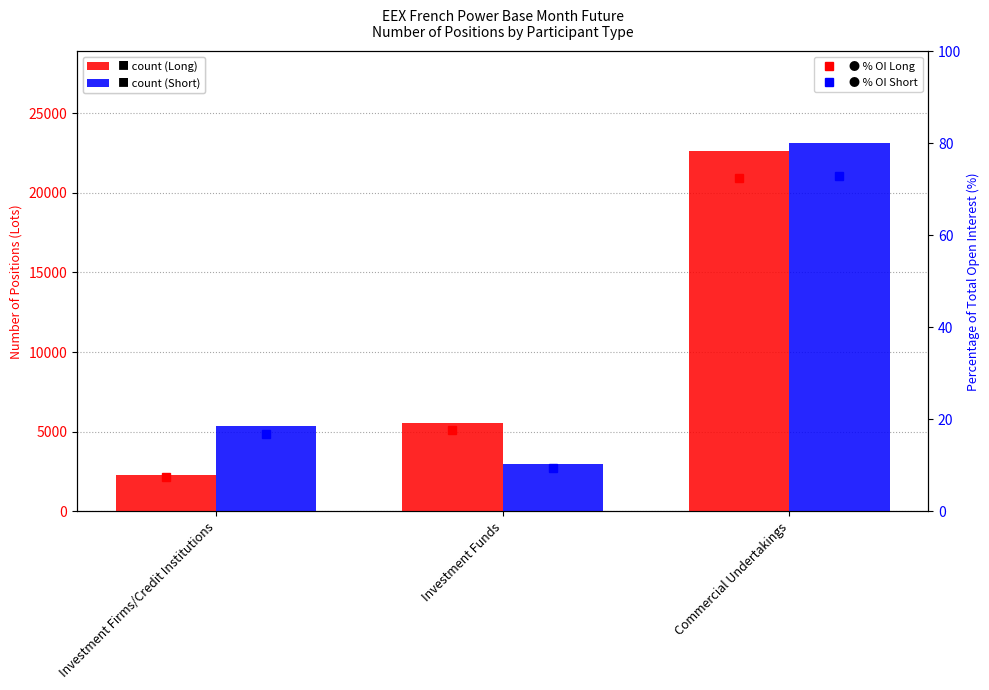

What is the value of the Short bar at the 3rd from the left?

23117.1